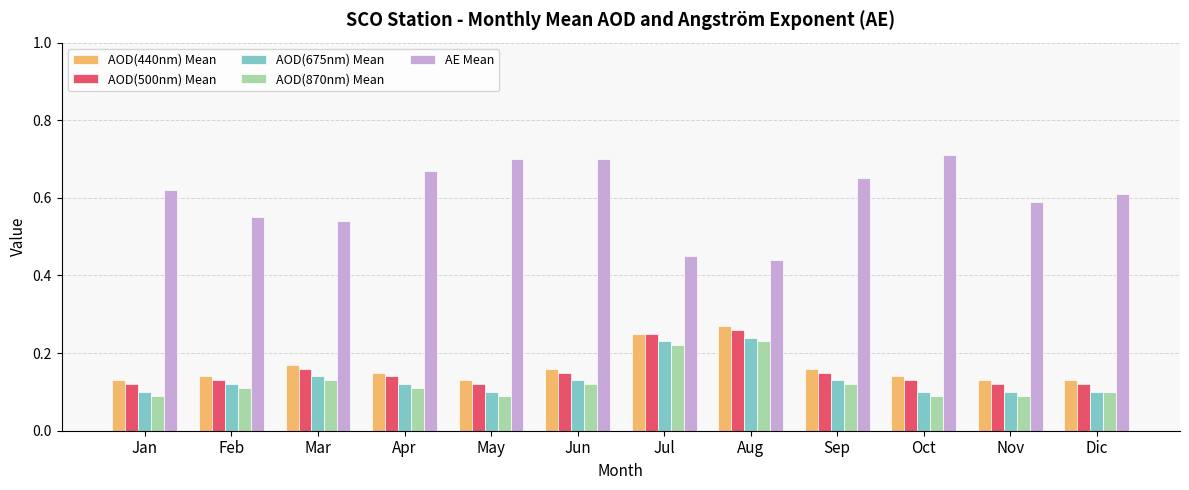

What is the sum of all AOD(440nm) Mean values?

2.0